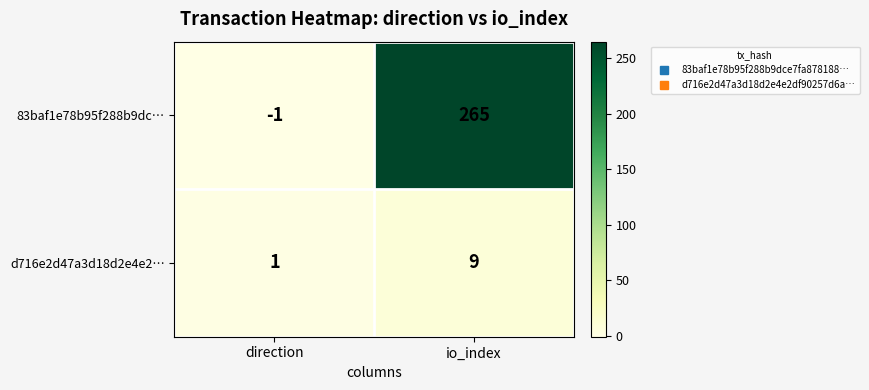

Reading left to right, list all the values displayed in this chart.

83baf1e78b95f288b9dc…: -1	265
d716e2d47a3d18d2e4e2…: 1	9